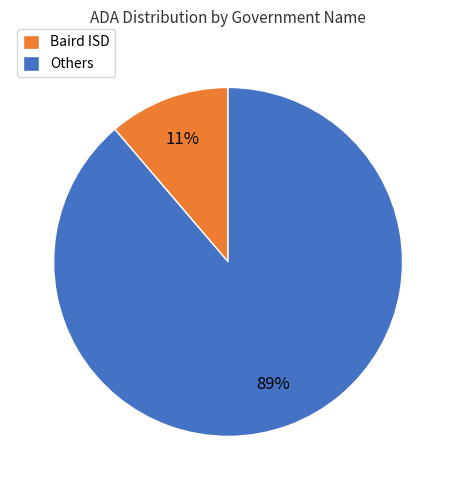

Is the sum of Others and Baird ISD greater than half?

Yes